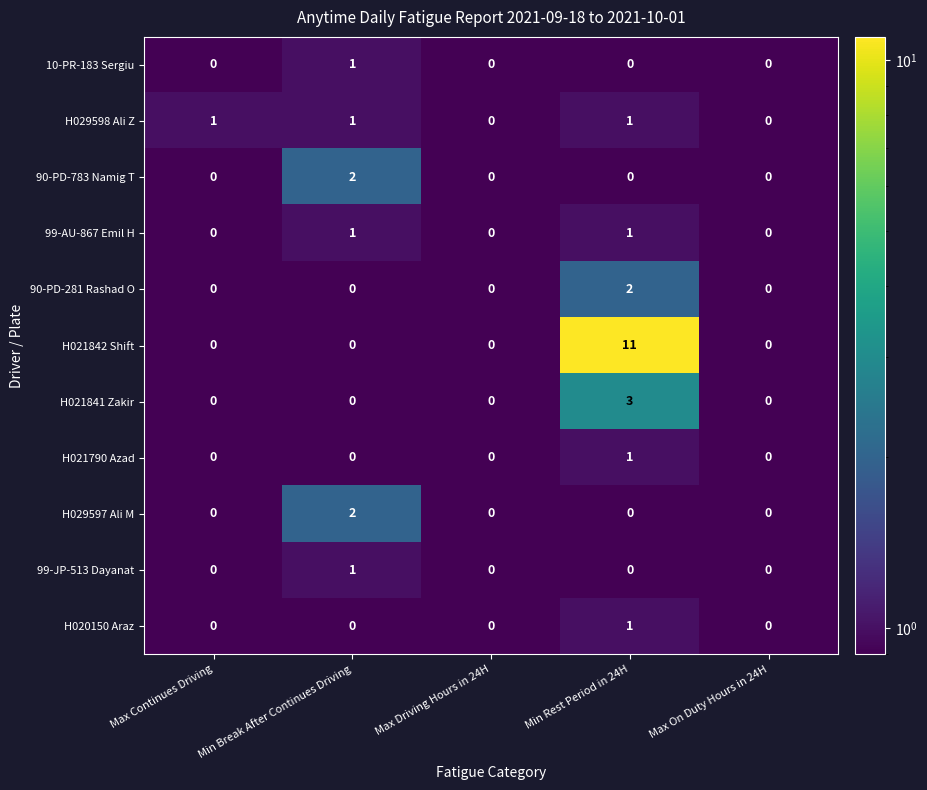

Which series has the widest spread of values?

H021842 Shift